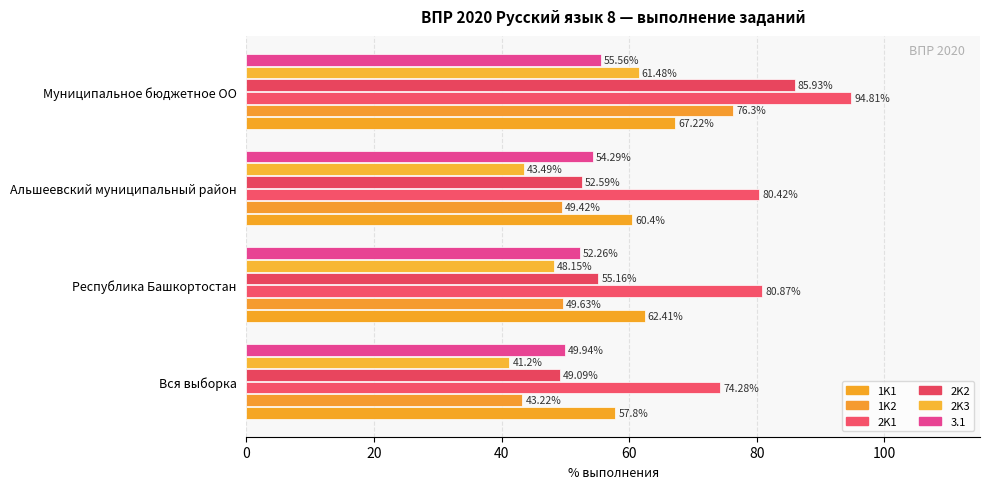

What is the value of the 2K2 bar at the 3rd from the left?

52.6